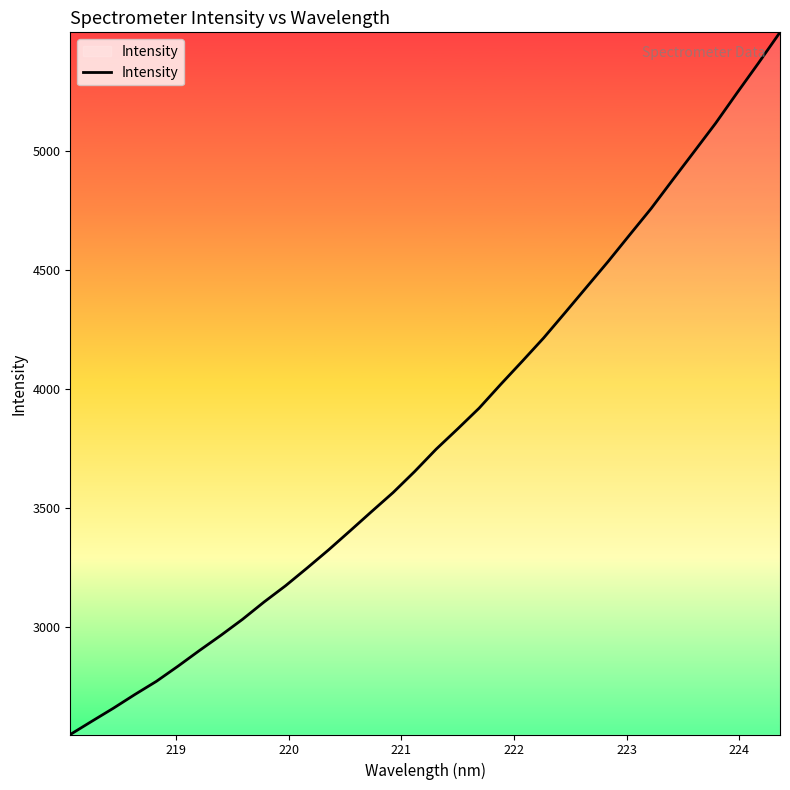

What is the maximum value shown in the chart?

5499.5